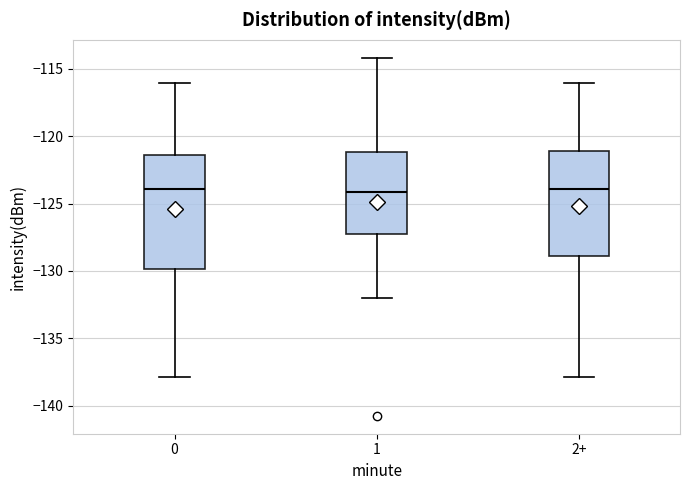

Where is the upper edge of the box for 1 on the y-axis? The values are not printed on the chart, so give them approximately, as read against the axis.

-121.0